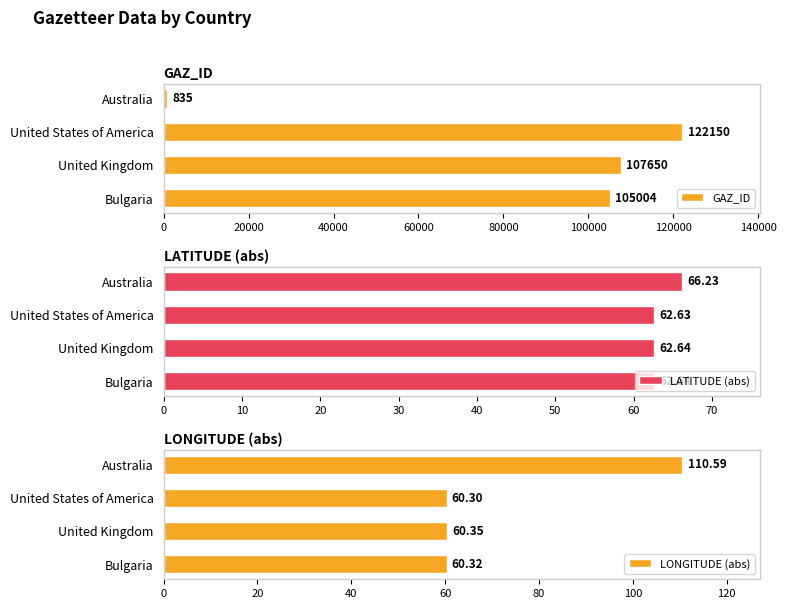

What is the value of the LONGITUDE (abs) bar at the 3rd from the left?

60.3